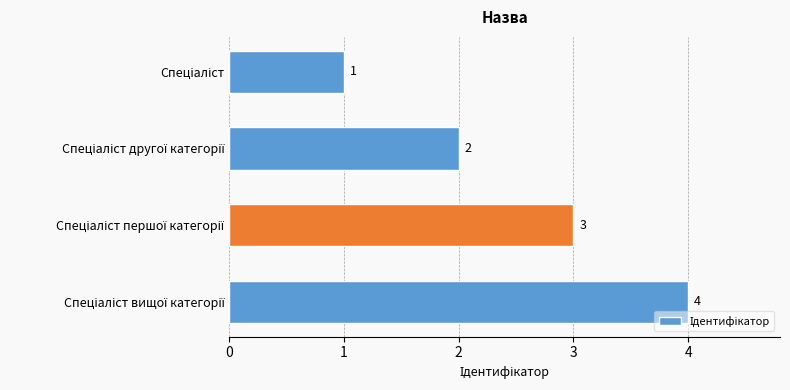

What is the smallest value displayed?

1